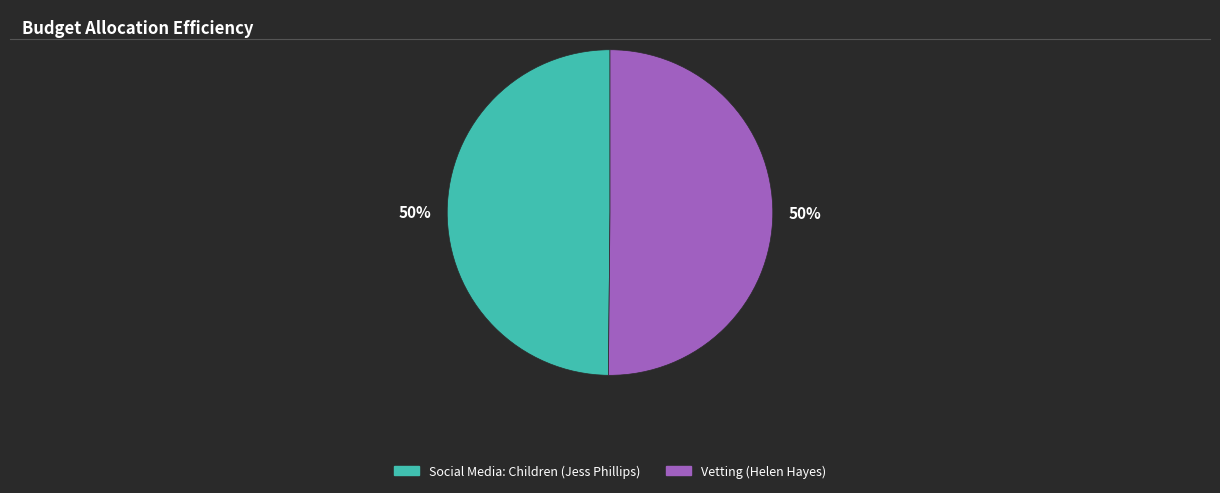

What is the ratio of the value at Social Media: Children (Jess Phillips) to the value at Vetting (Helen Hayes)?

1.0